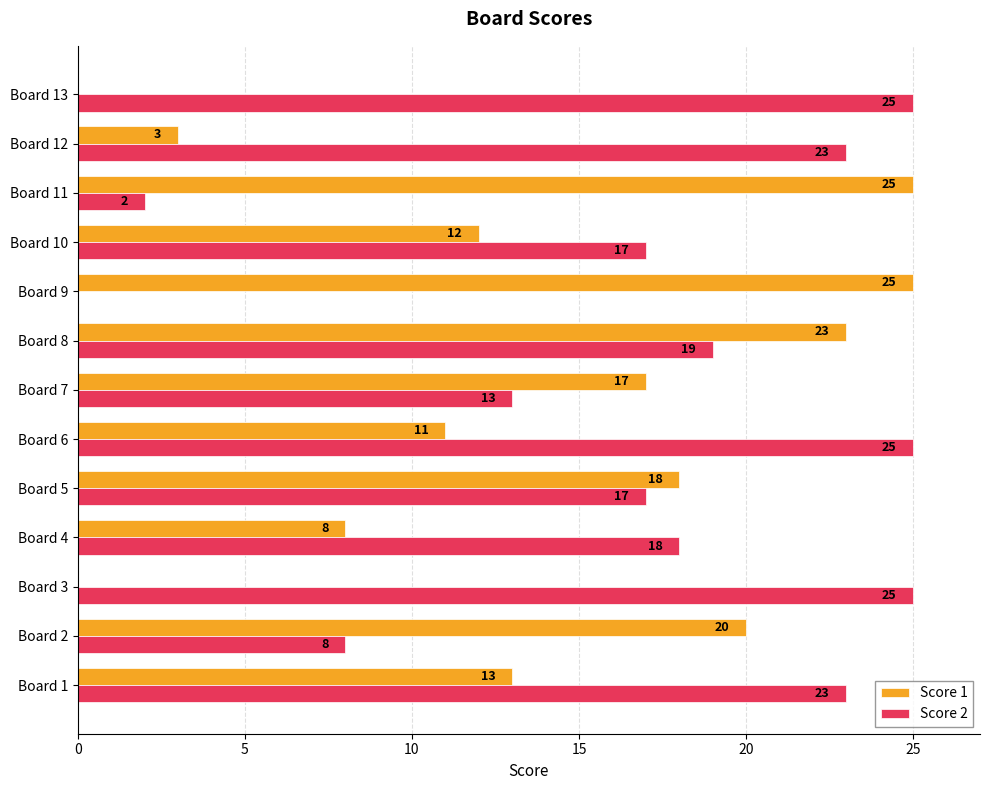

What is the sum of all Score 1 values?

175